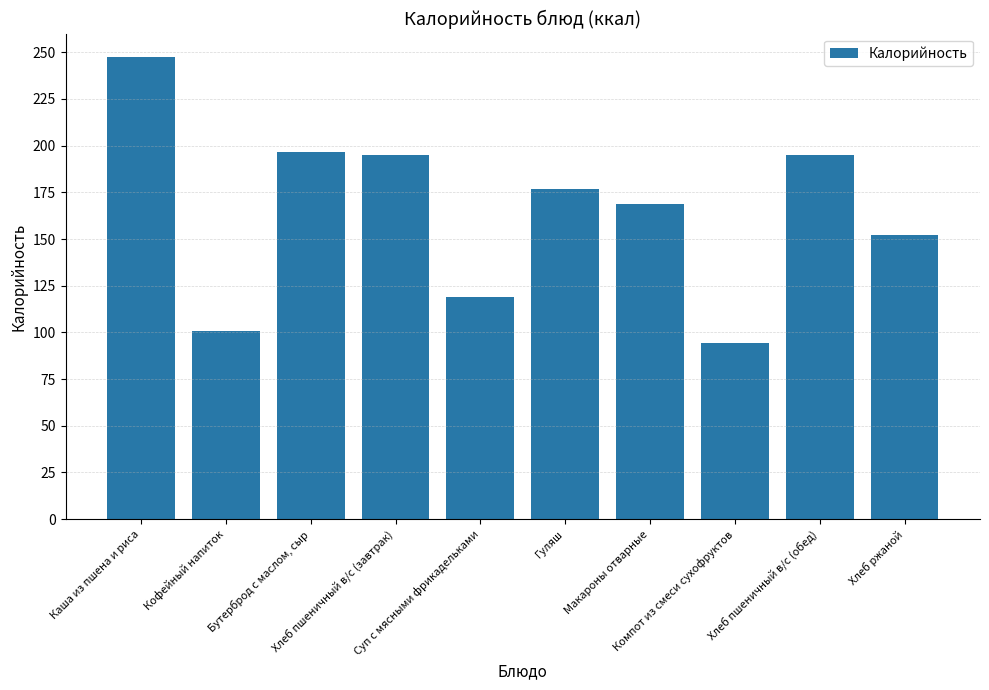

Which label corresponds to the largest value in the chart?

Каша из пшена и риса